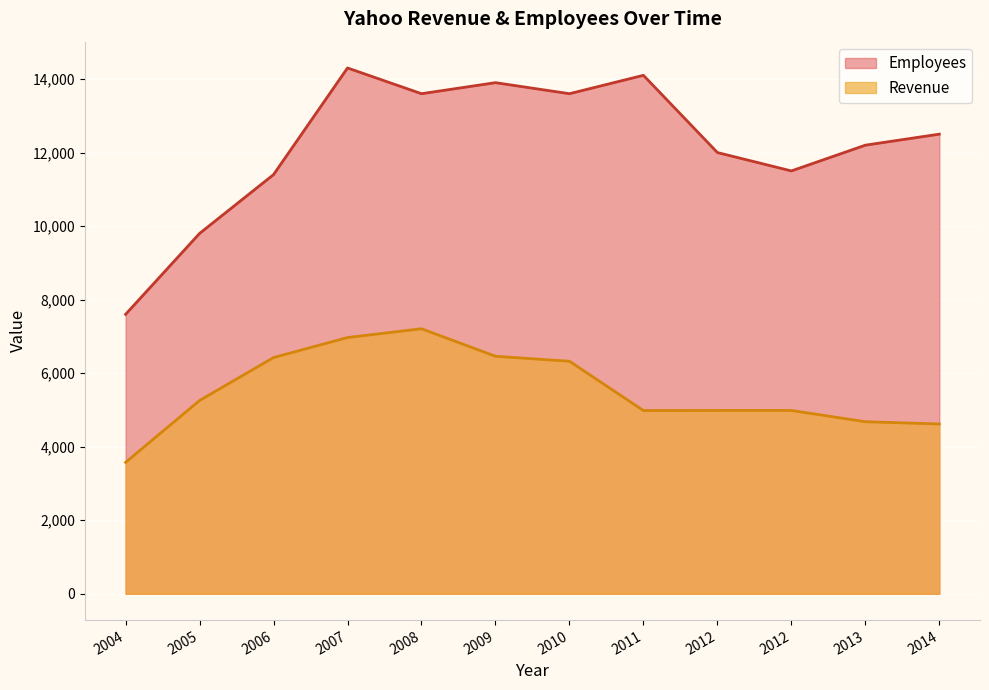

How many distinct data groups are displayed?

2